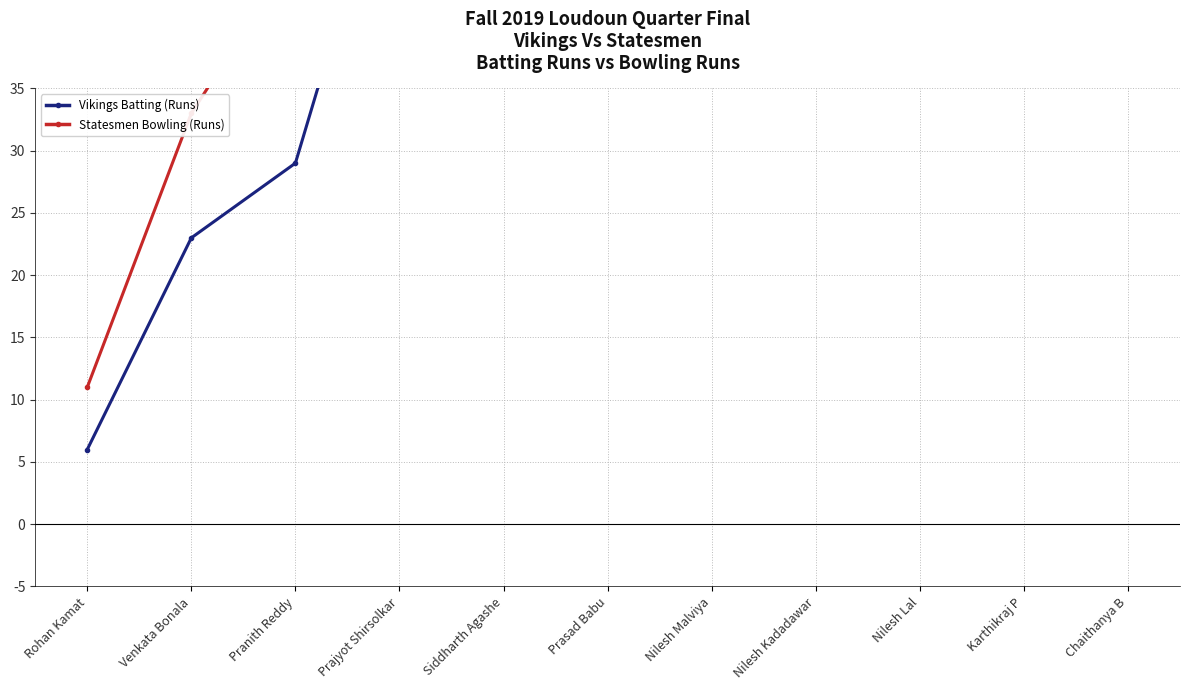

What is the minimum value for Statesmen Bowling (Runs)?

11